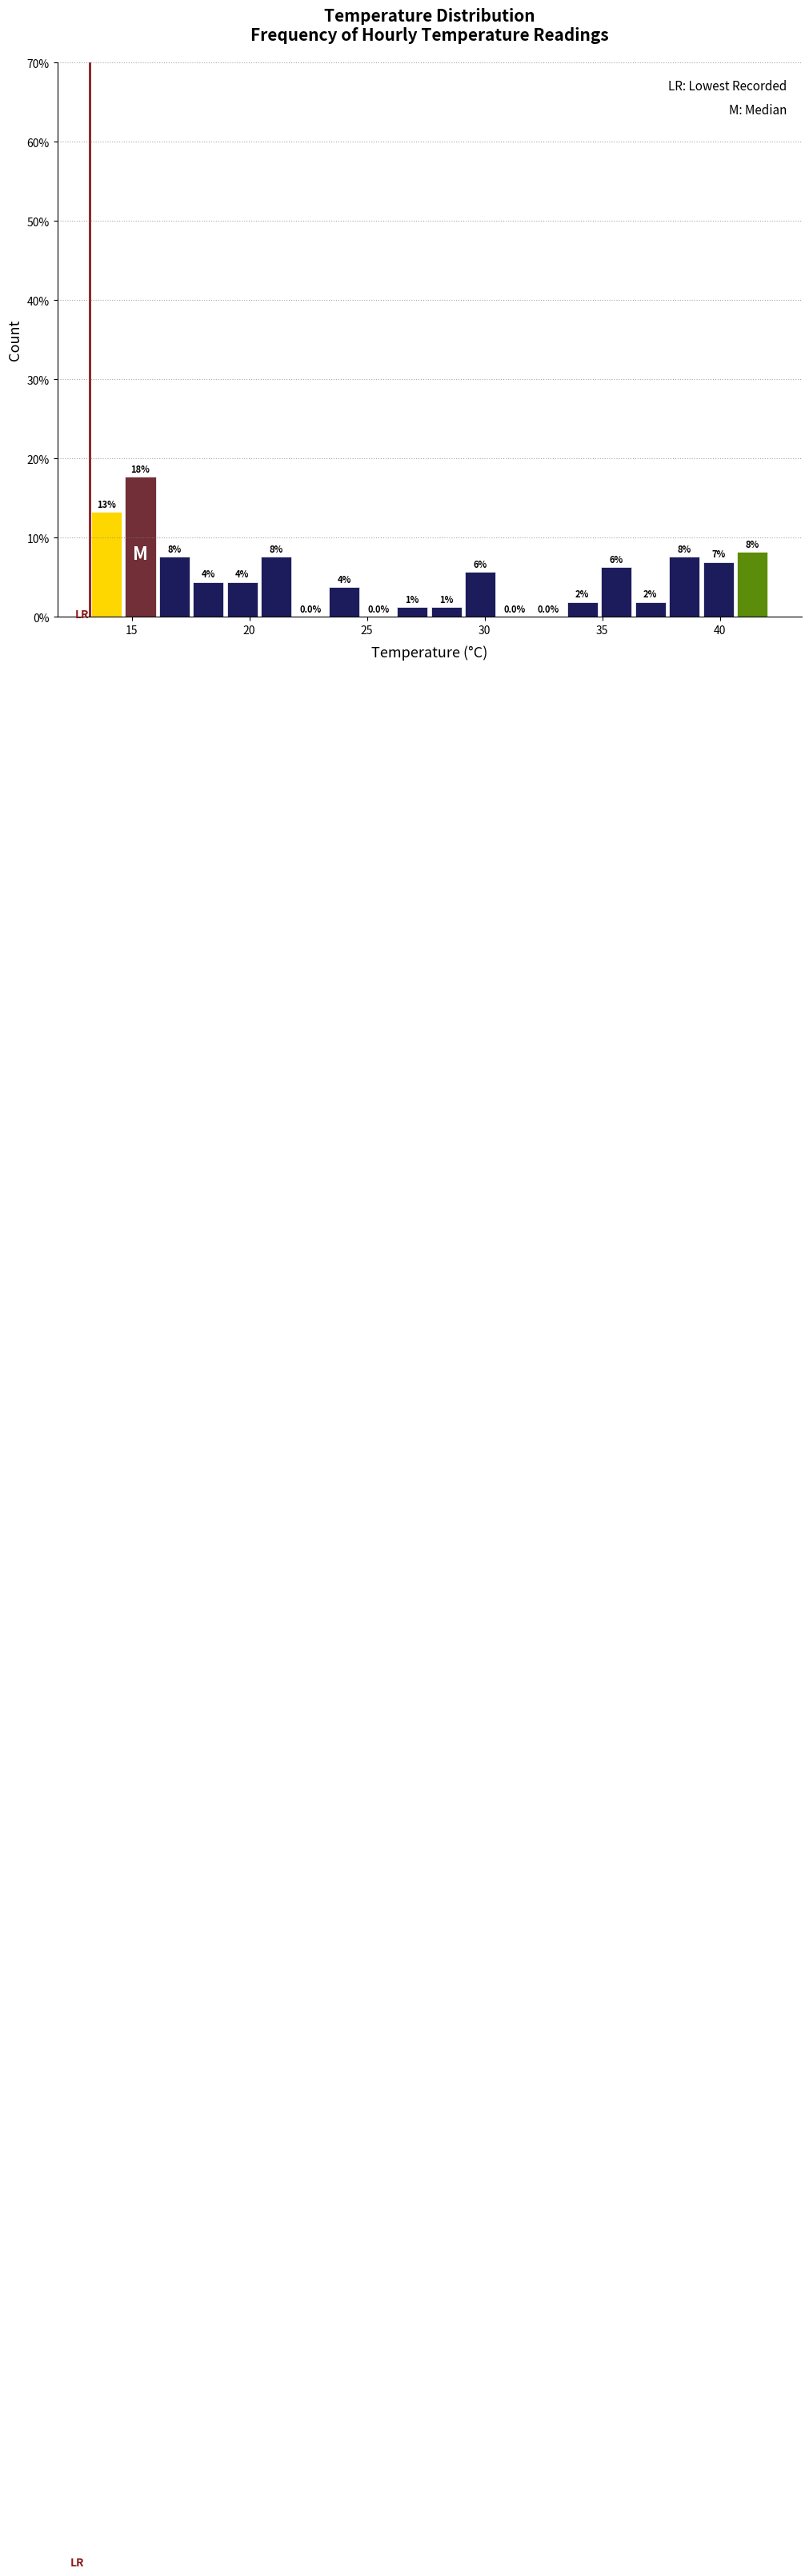

Around what value on the x-axis is the tallest bar? Give the approximate position of its centre, as read against the axis.

15.5